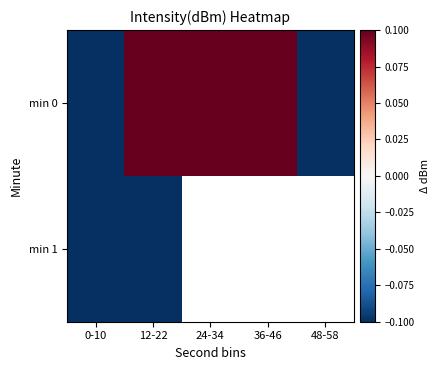

Count the number of categories in the chart.

5